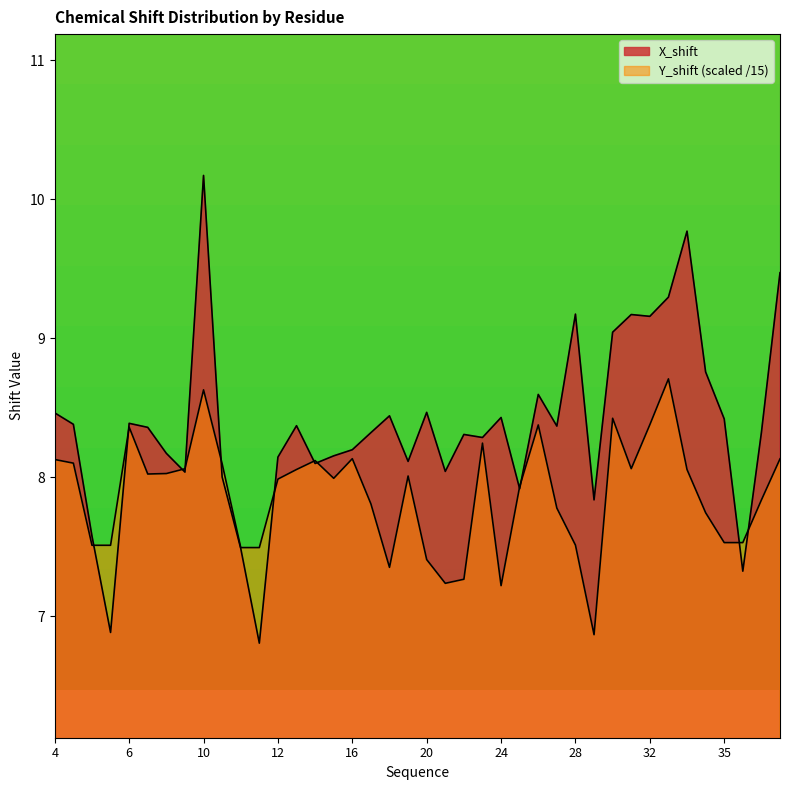

Is the value of Y_shift at 31 greater than the value of X_shift at 5?

No